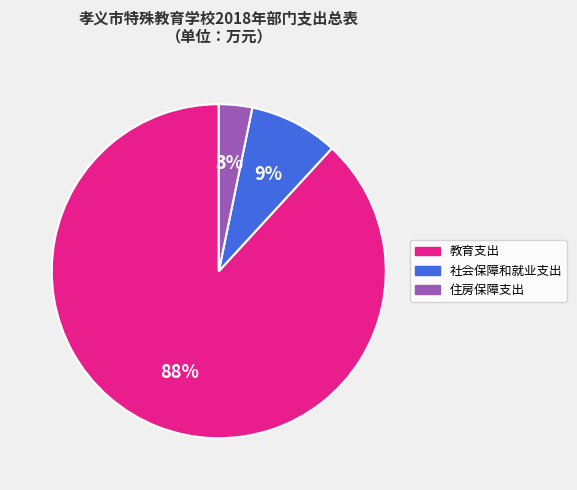

How many segments does this pie chart have?

3